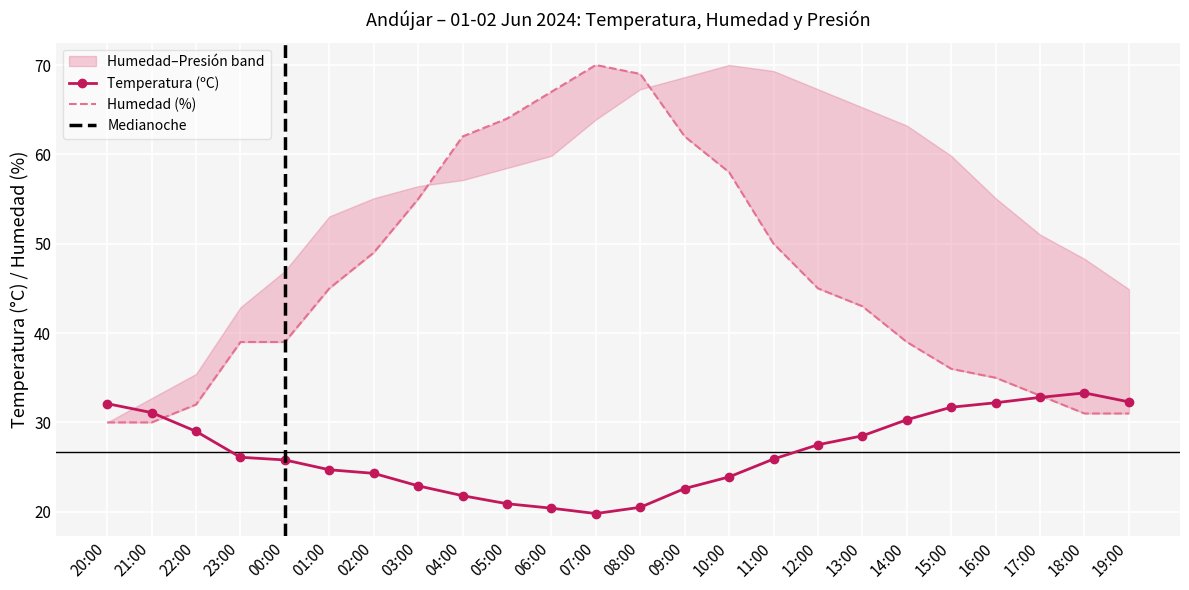

List the series in order of their overall mean, highest first.

Humedad (%), Temperatura (ºC)